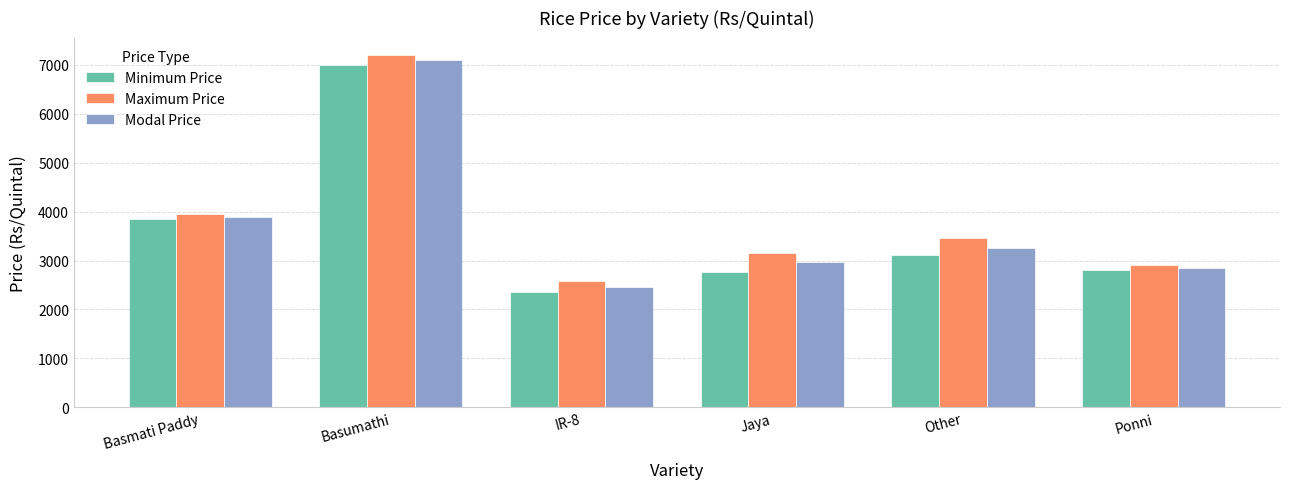

How many bars are there in total?

18